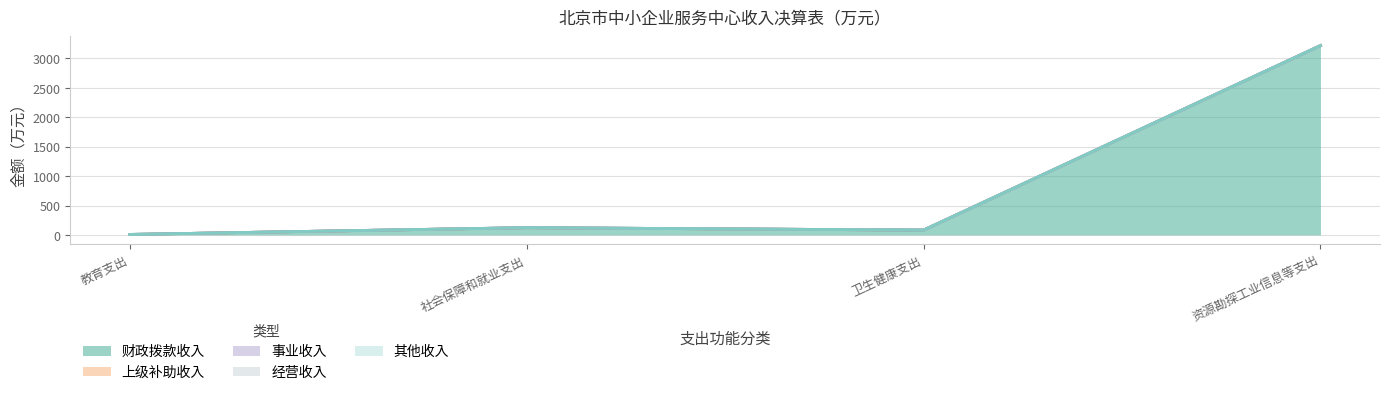

What is the total value across all series at 资源勘探工业信息等支出?

3216.5